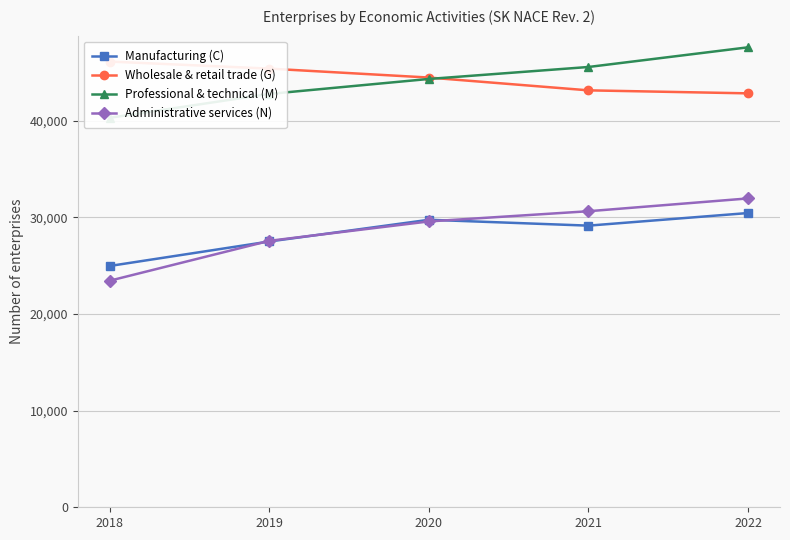

Does the chart have visible grid lines?

Yes